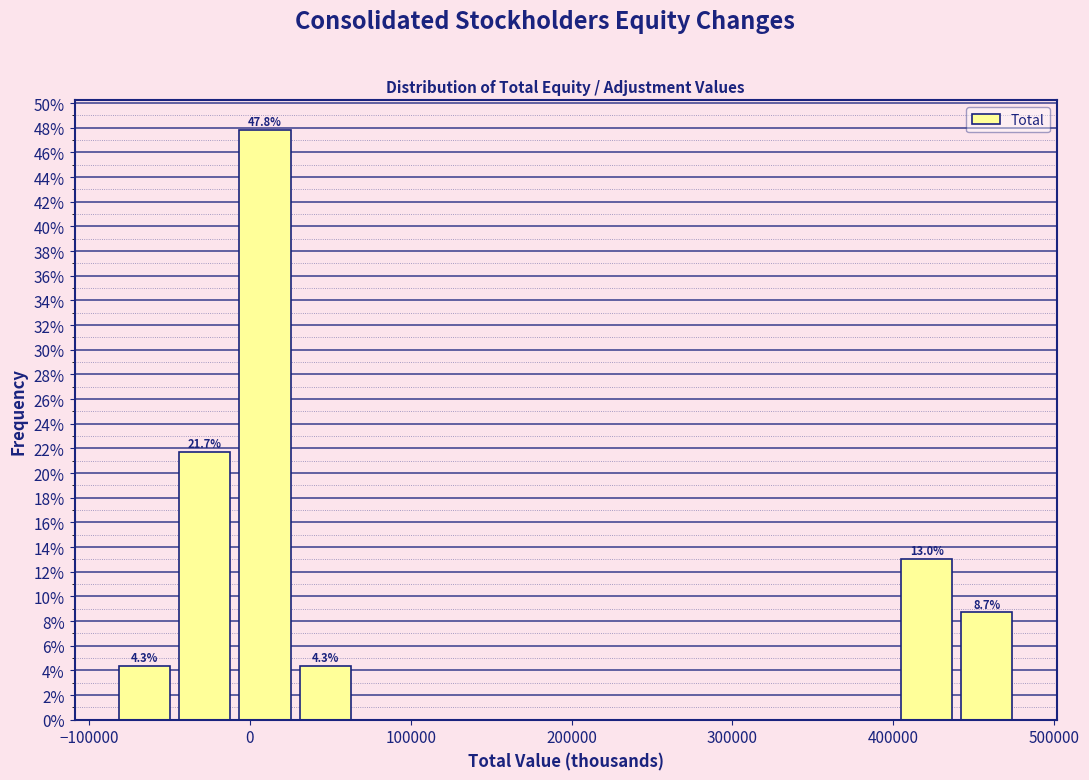

Around what value on the x-axis is the tallest bar? Give the approximate position of its centre, as read against the axis.

10000